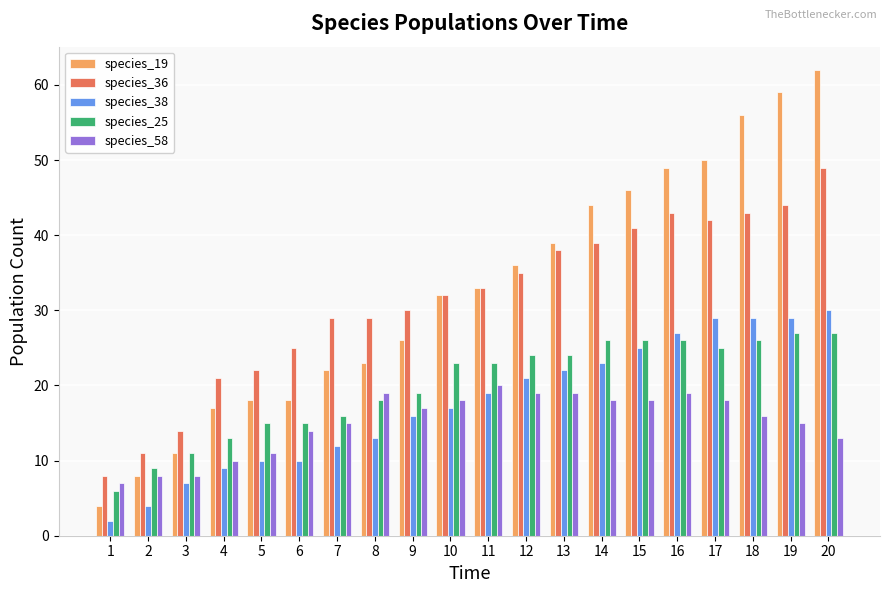

Which category has the highest value across all series?

20